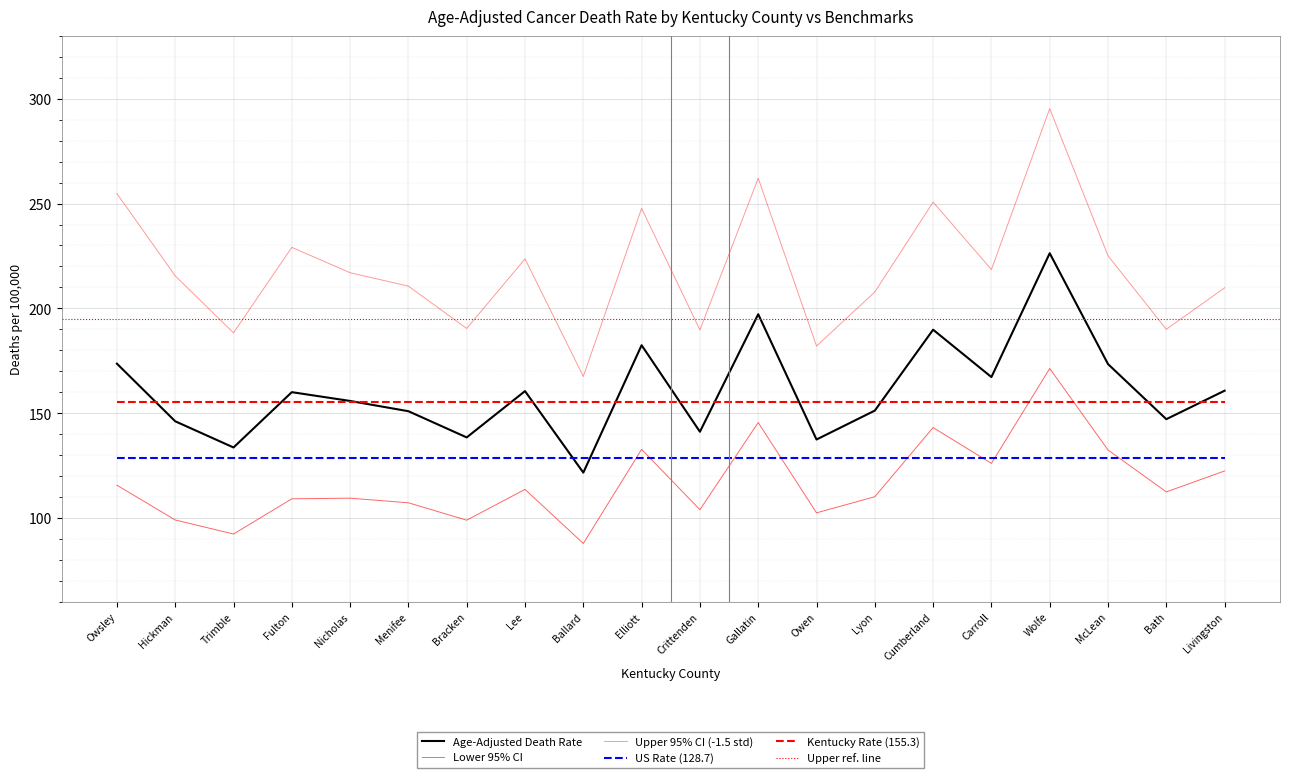

The Lower 95% CI series shows 109.4 at Nicholas. True or false?

True